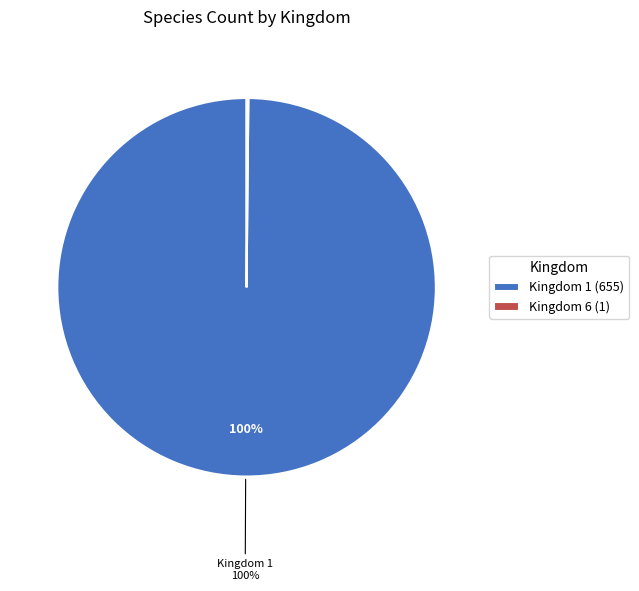

Is there any slice that represents more than half of the pie?

Yes